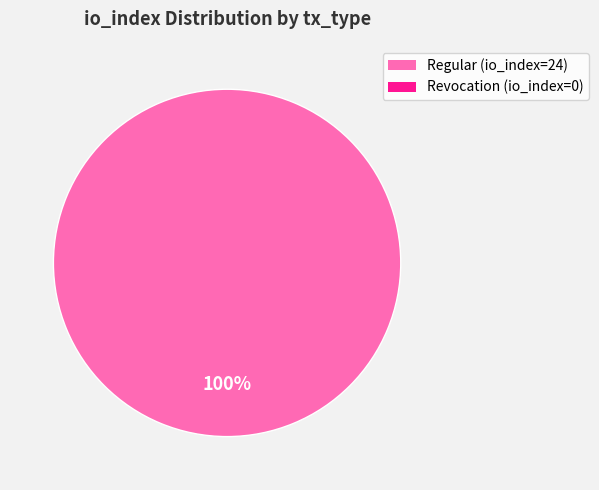

Count the number of slices in the pie.

1